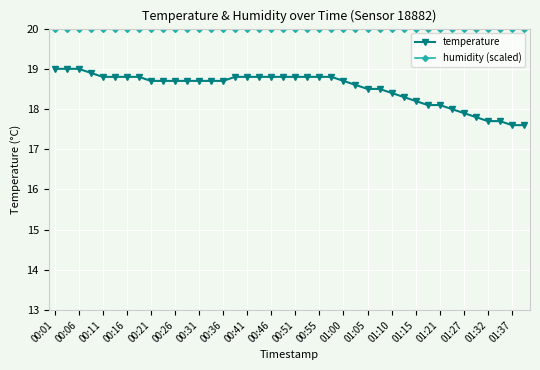

How many lines are shown in the chart?

2